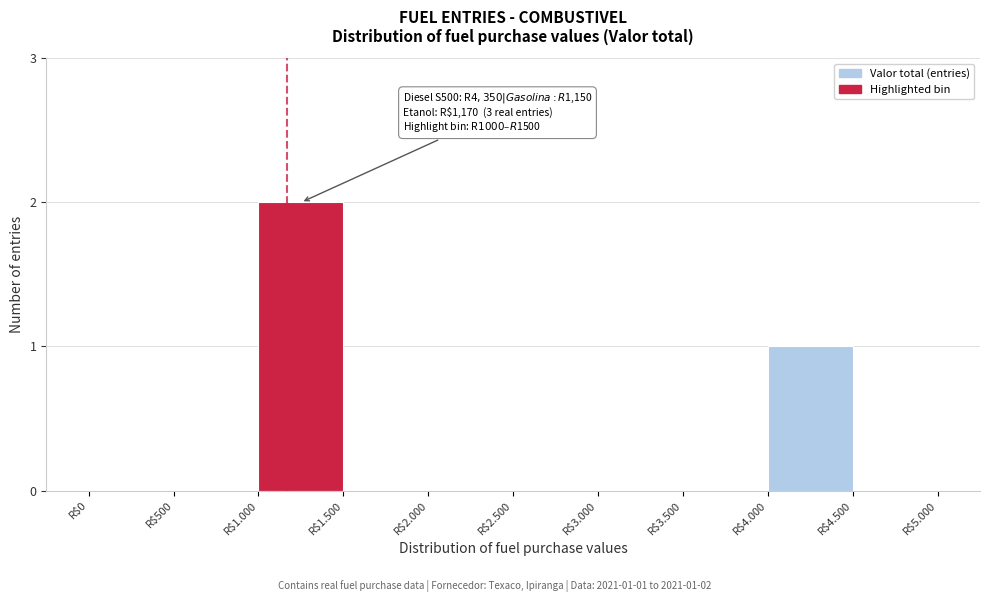

What is the sum of all values?

3